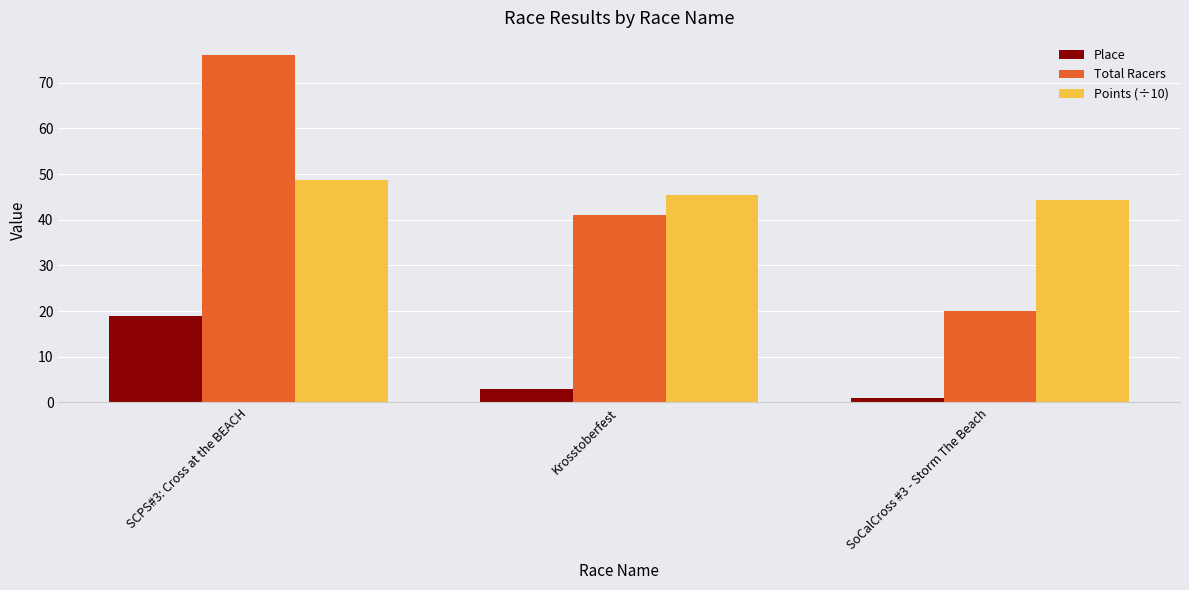

What is the label of the 2nd bar from the right?

Krosstoberfest